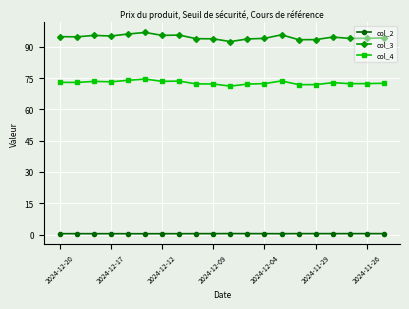

True or false: col_3 and col_4 cross at least once.

False